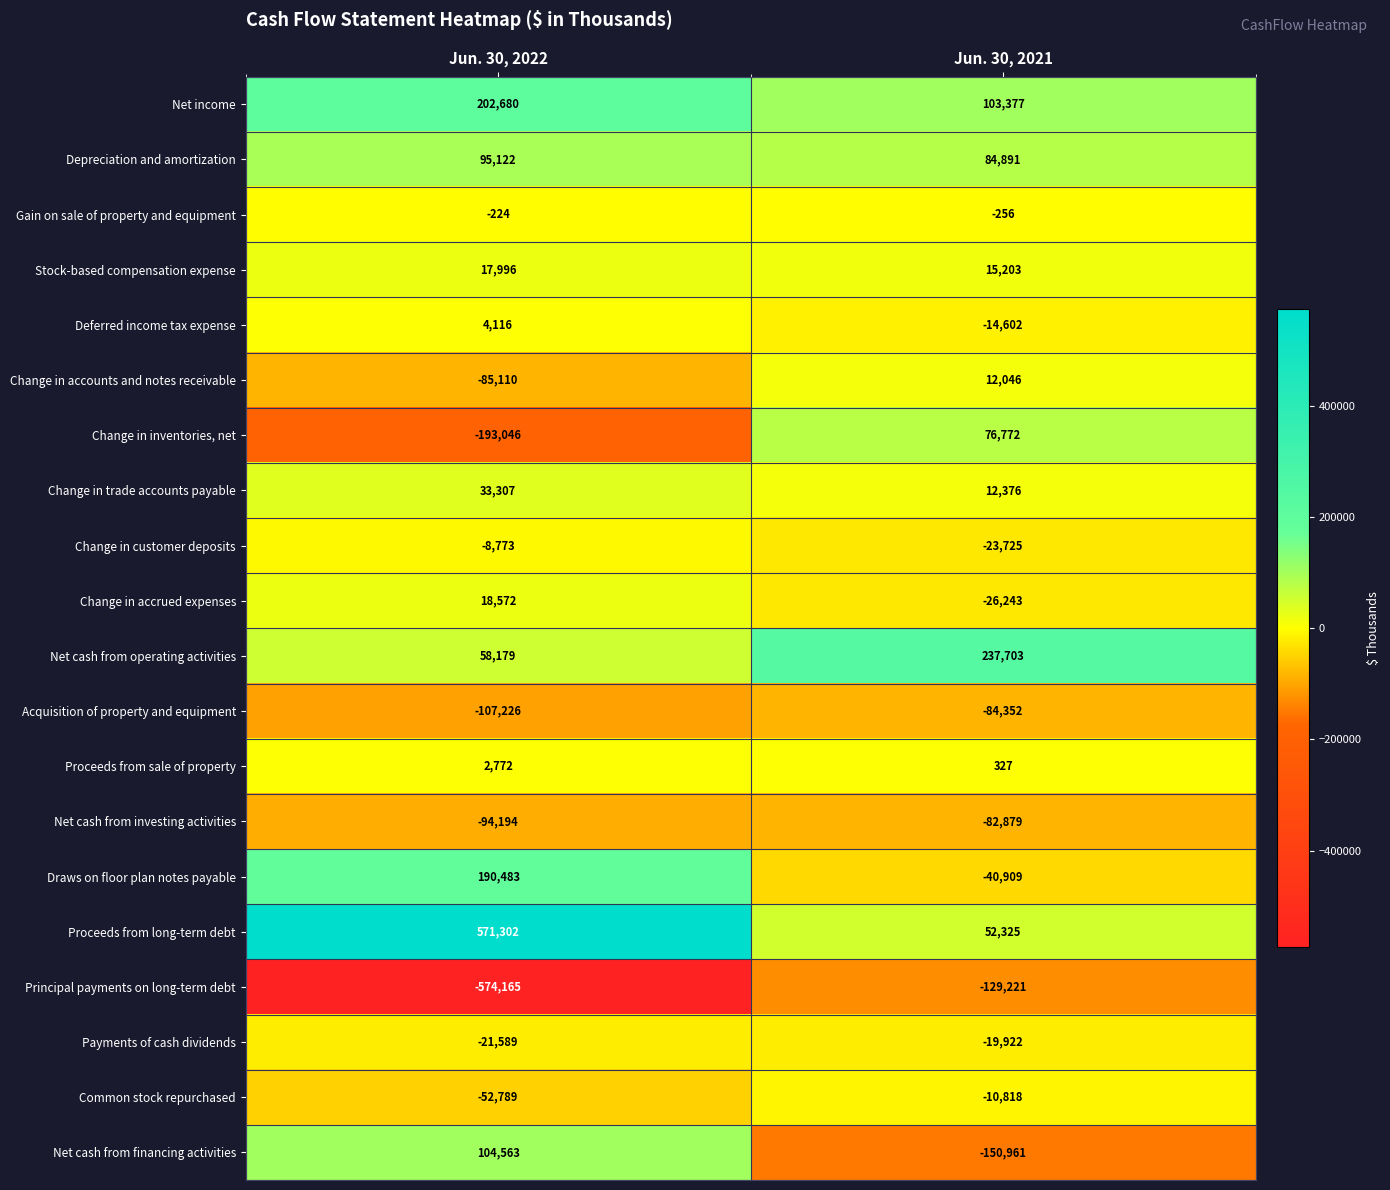

The Change in customer deposits series shows -8773 at Jun. 30, 2022. True or false?

True